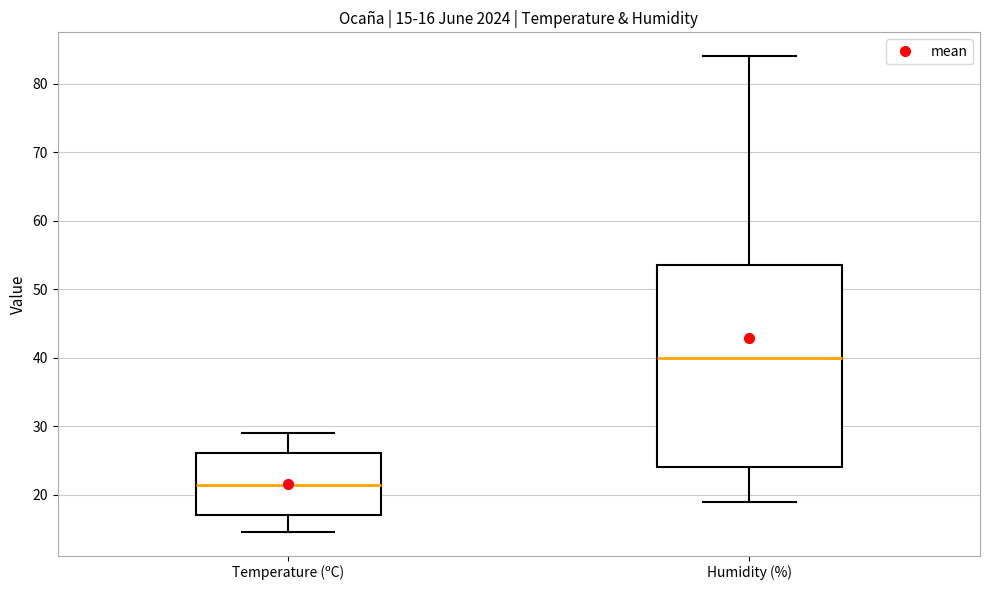

Which box has the lowest median line?

Temperature (ºC)